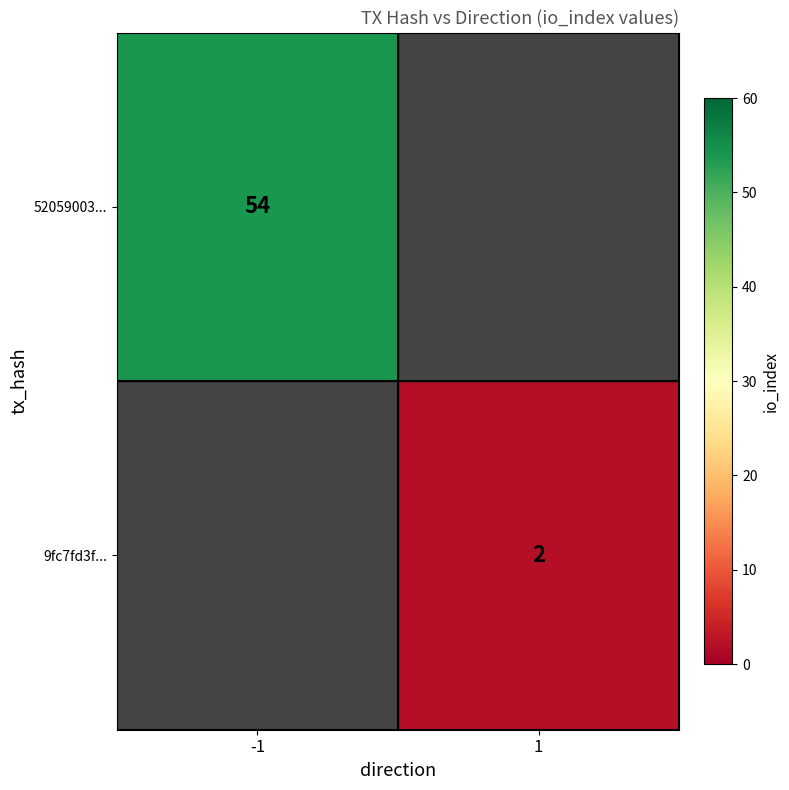

The value of 52059003... at -1 is 96. True or false?

False